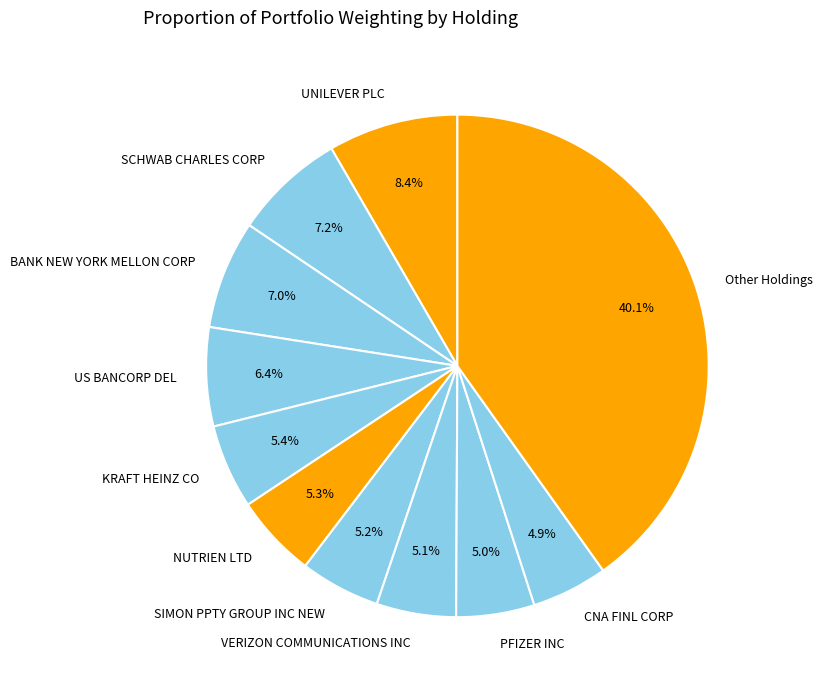

How many segments does this pie chart have?

11